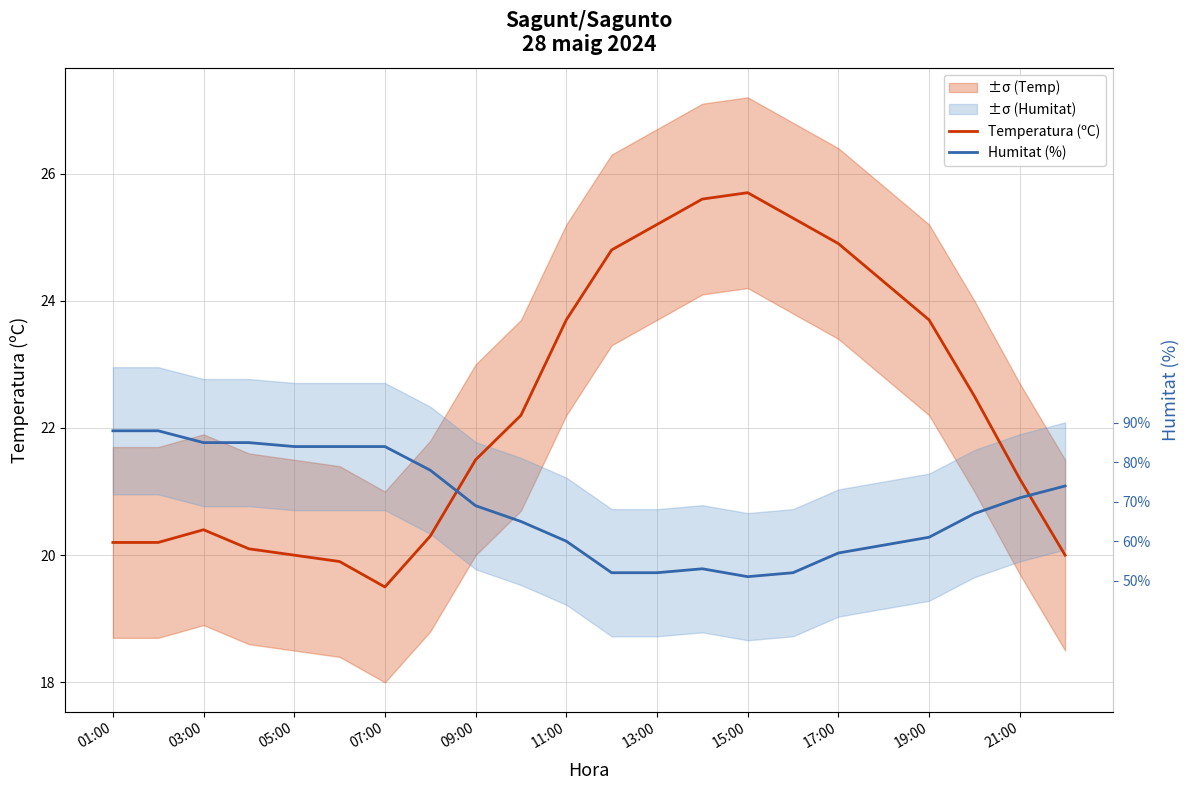

What is the highest value of the Temperatura (ºC) series?

25.7